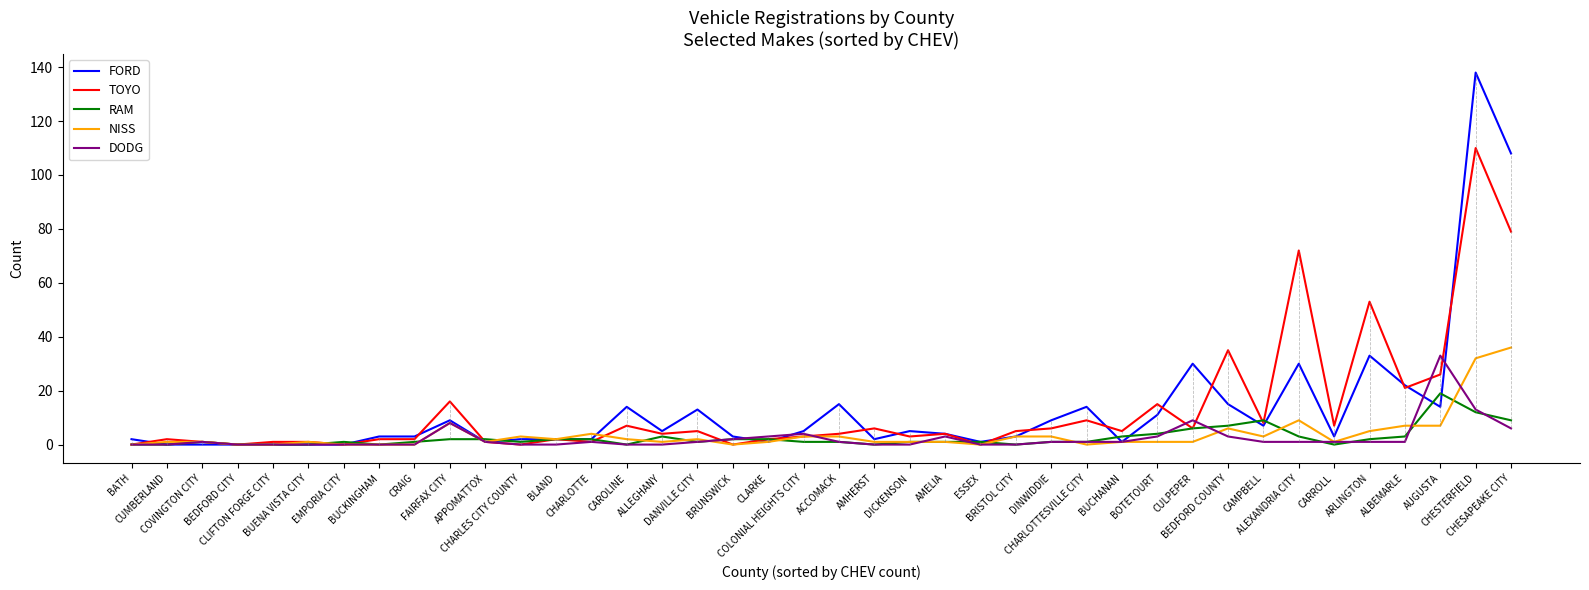

At which label does DODG reach its peak?

AUGUSTA